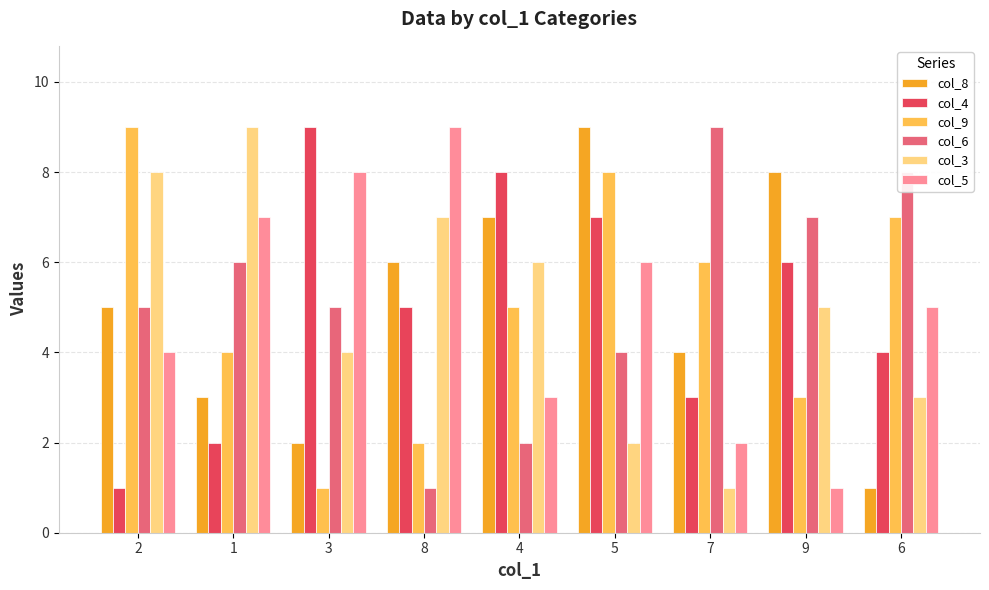

What is the average value of the col_3 series?

5